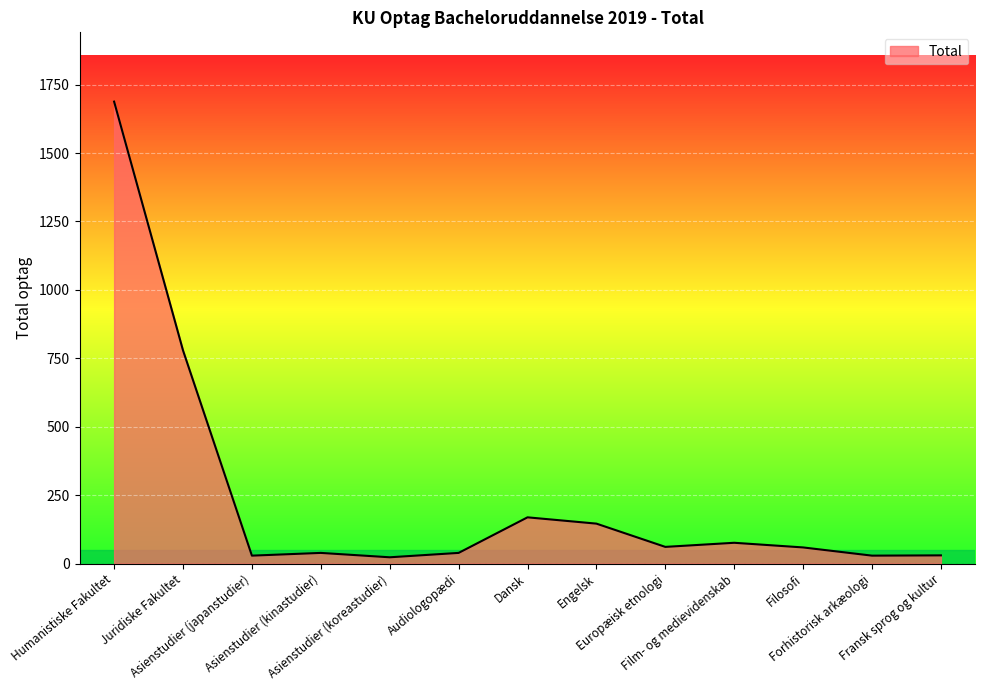

What is the change in value from Asienstudier (koreastudier) to Filosofi?

+36